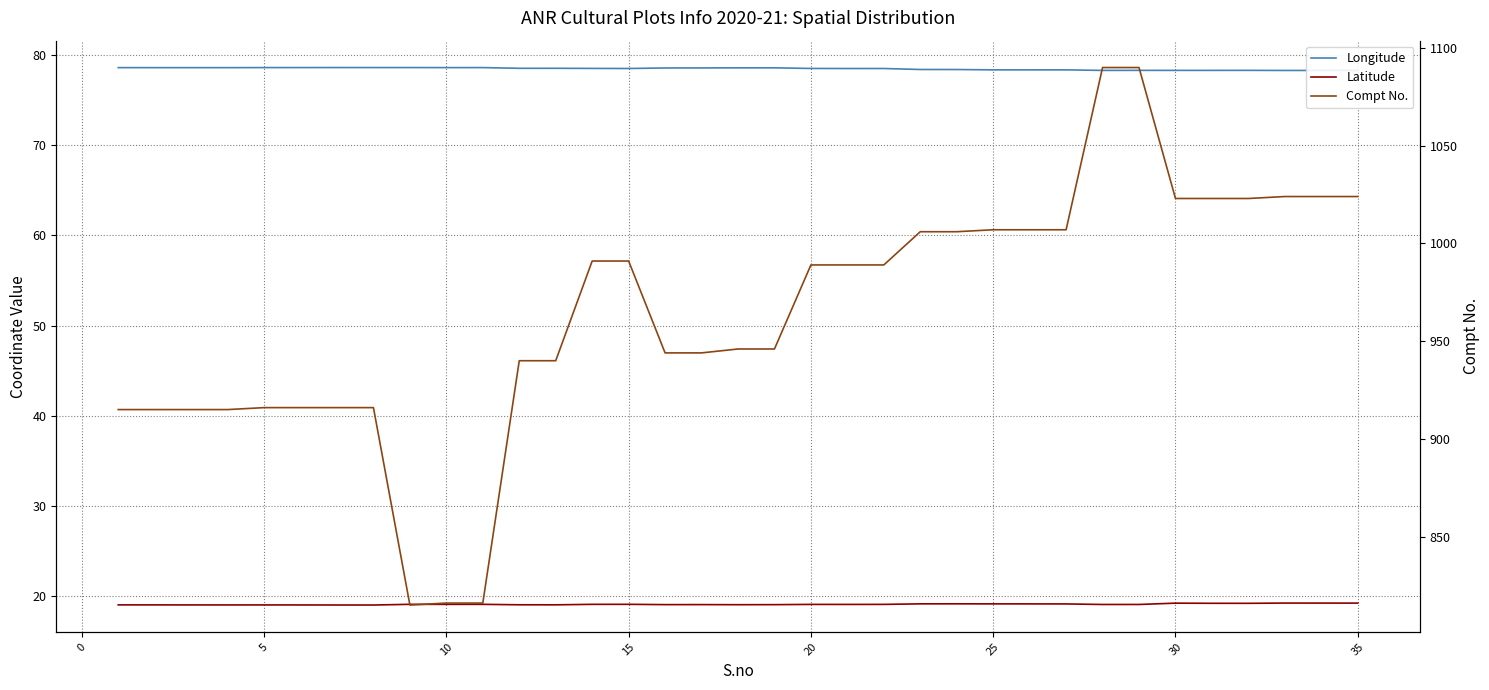

True or false: Compt No. and Latitude intersect in this chart.

False